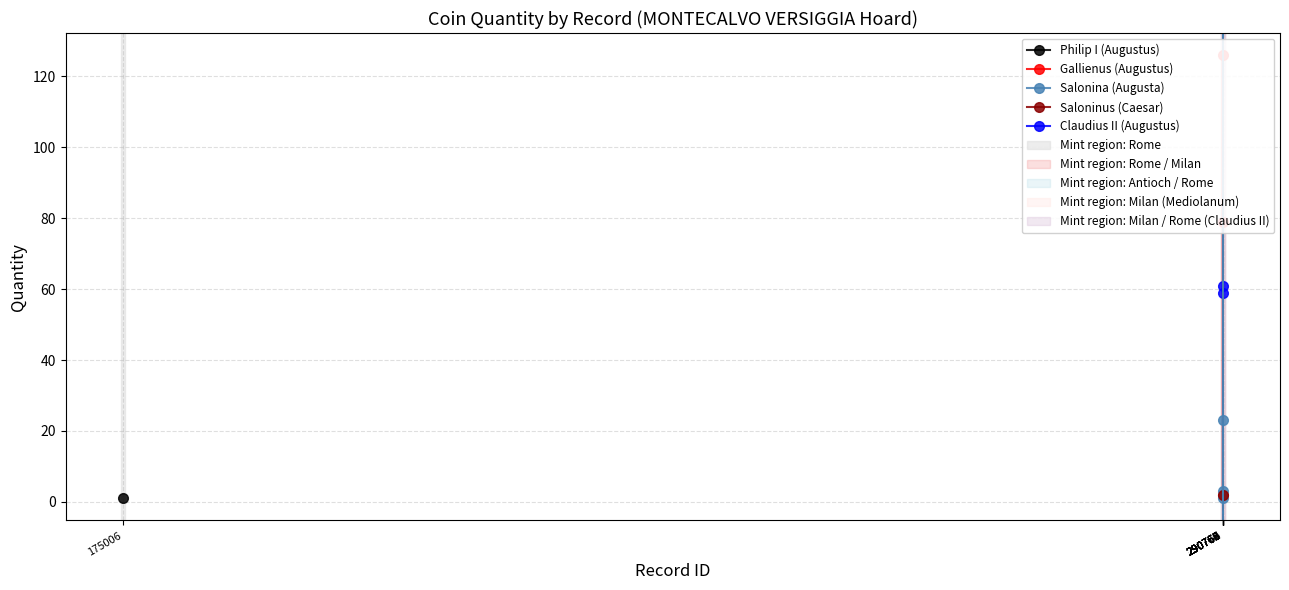

What is the maximum value for Salonina (Augusta)?

23